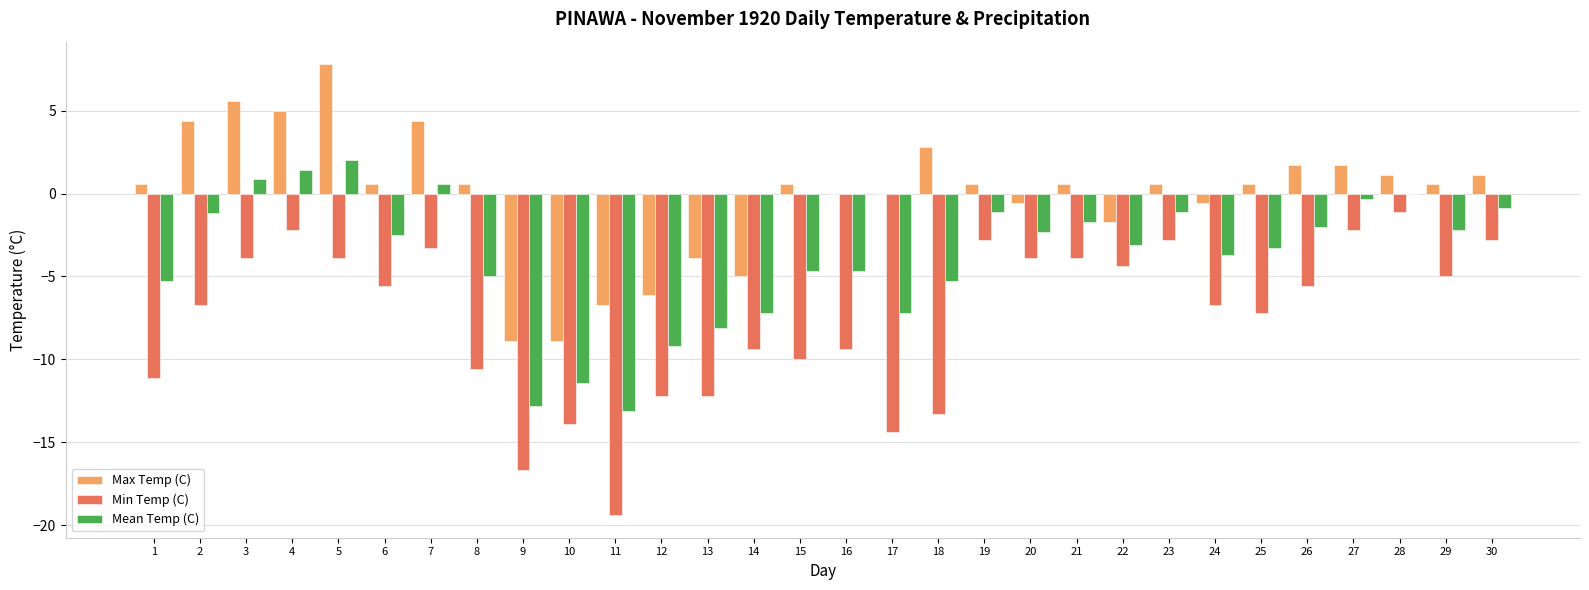

Is the value of Max Temp (C) at 30 greater than the value of Min Temp (C) at 28?

Yes